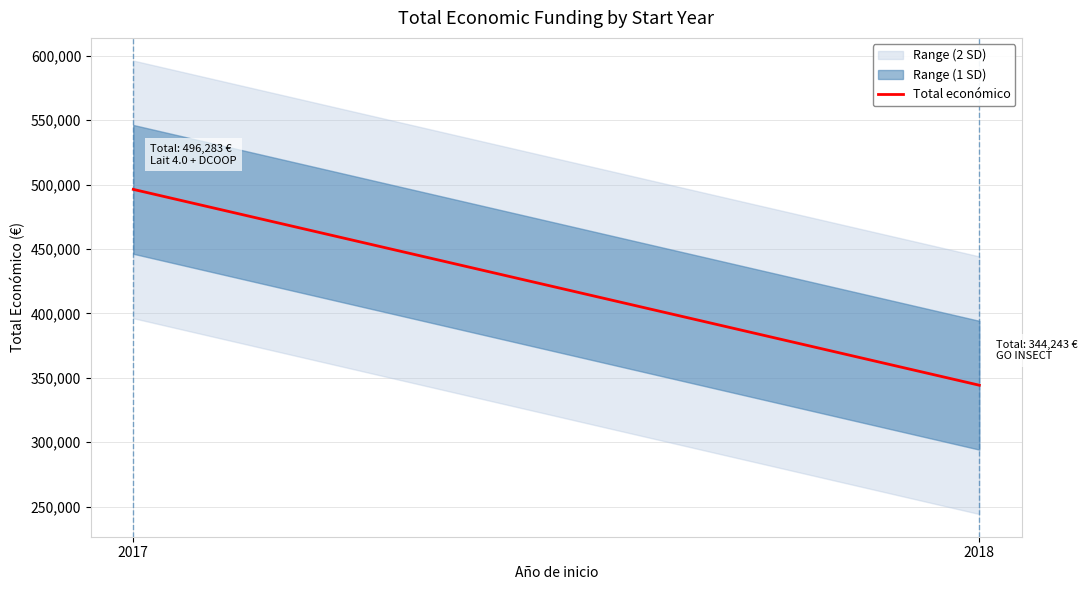

What is the value of the 1st point from the left?

496283